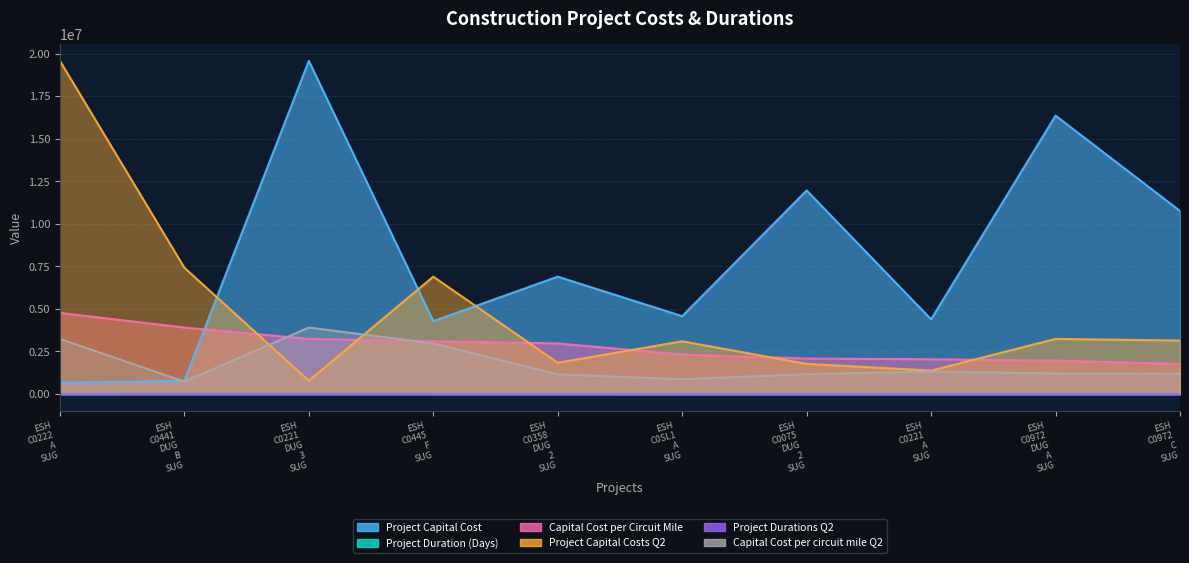

Reading left to right, list all the values displayed in this chart.

Project Capital Cost: 667268.0	781376.0	19572677.0	4282244.0	6896924.0	4576071.0	11958979.0	4390036.0	16354728.0	10756936.0
Project Duration (Days): 724.0	1173.0	1270.0	823.0	933.0	462.0	532.0	635.0	622.0	653.0
Capital Cost per Circuit Mile: 4766201.0	3906881.0	3240510.0	3103075.0	2972812.0	2322879.0	2087082.0	2041877.0	1968078.0	1769233.0
Project Capital Costs Q2: 19572677.0	7421372.0	781376.0	6896924.0	1838876.0	3099711.0	1773323.0	1377833.0	3239846.0	3142764.0
Project Durations Q2: 1270.0	1205.0	1173.0	933.0	823.0	816.0	816.0	815.0	814.0	801.0
Capital Cost per circuit mile Q2: 3240510.0	731170.0	3906881.0	2972812.0	1156526.0	870705.0	1166660.0	1324839.0	1208898.0	1181490.0